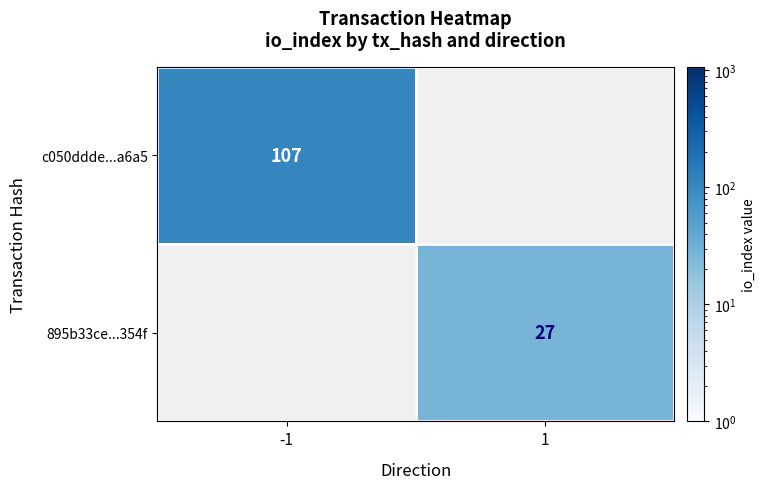

Is the value of 895b33ce...354f at 1 greater than the value of c050ddde...a6a5 at -1?

No